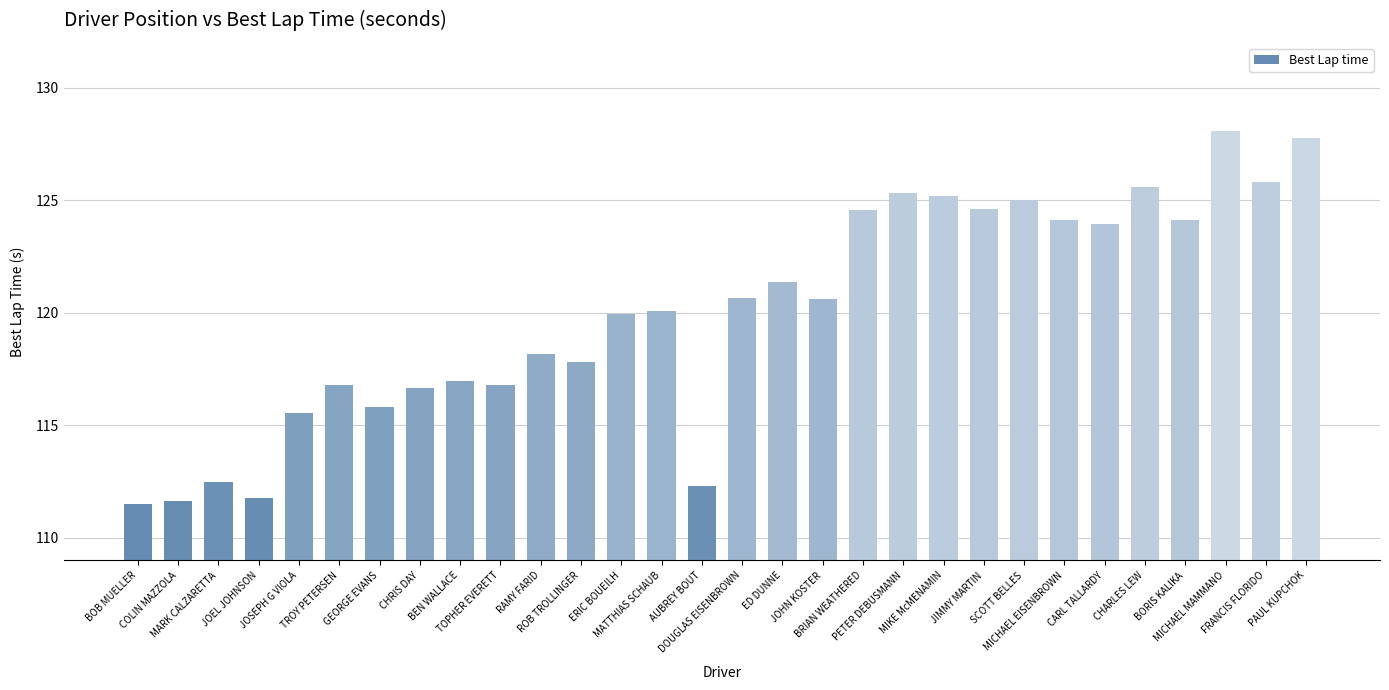

What is the greatest value displayed?

128.1